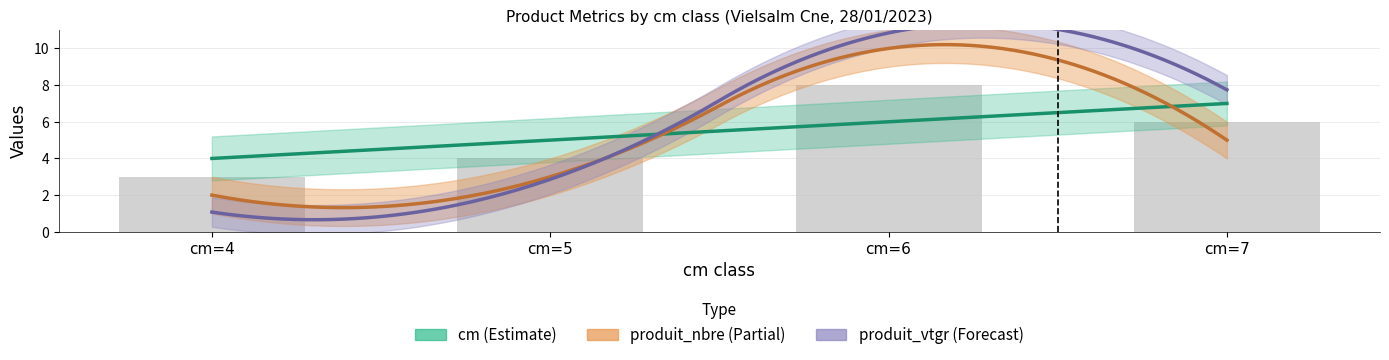

At which label does cm first exceed 6?

cm=7